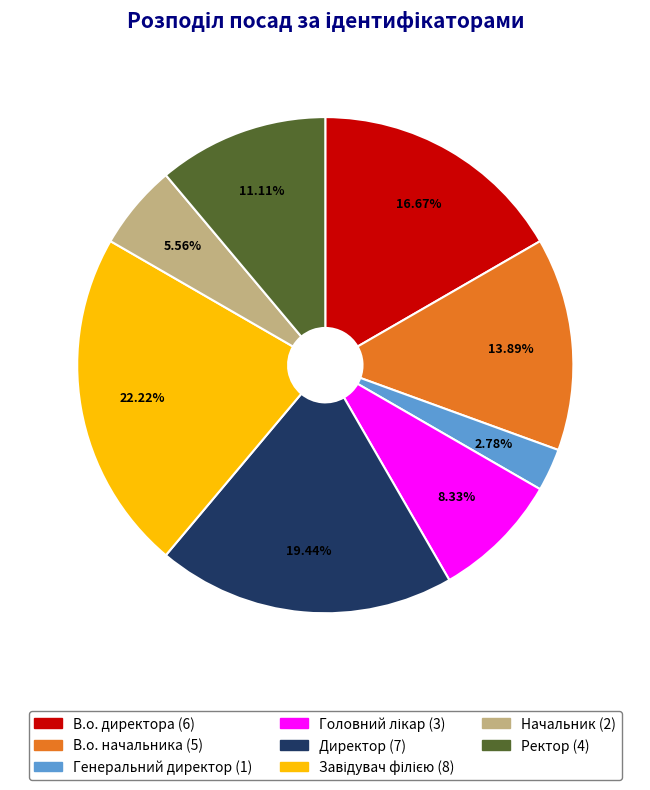

Which category has the smallest portion of the pie?

Генеральний директор